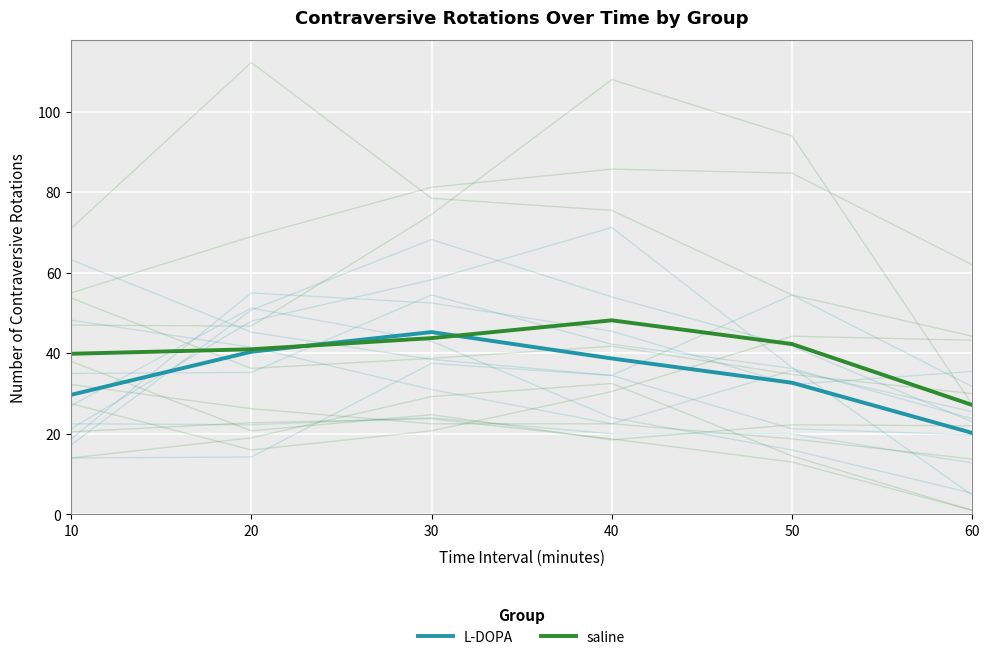

Which series has the largest total across all categories?

saline